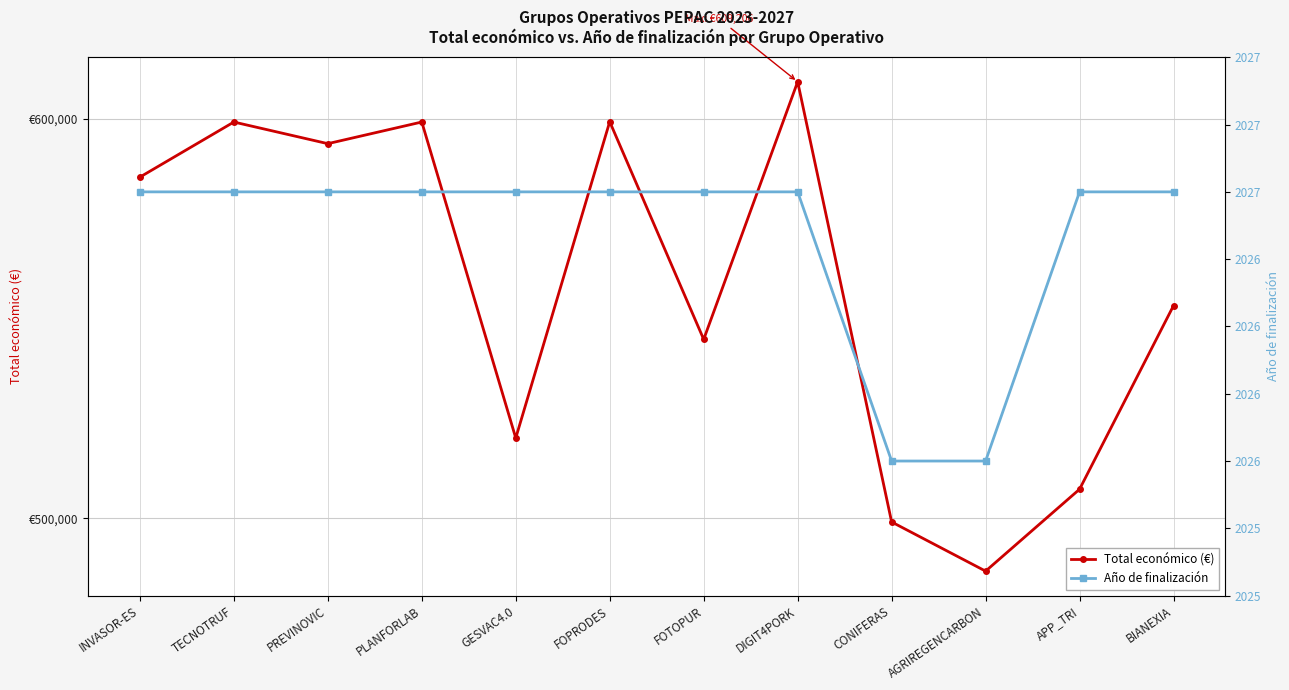

True or false: Total económico (€) and Año de finalización intersect in this chart.

False